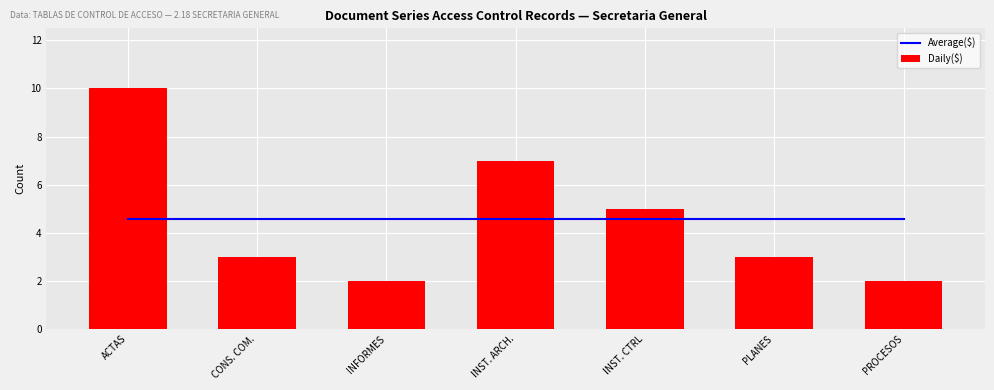

Reading left to right, list all the values displayed in this chart.

Average($): 4.6	4.6	4.6	4.6	4.6	4.6	4.6
Daily($): 10.0	3.0	2.0	7.0	5.0	3.0	2.0